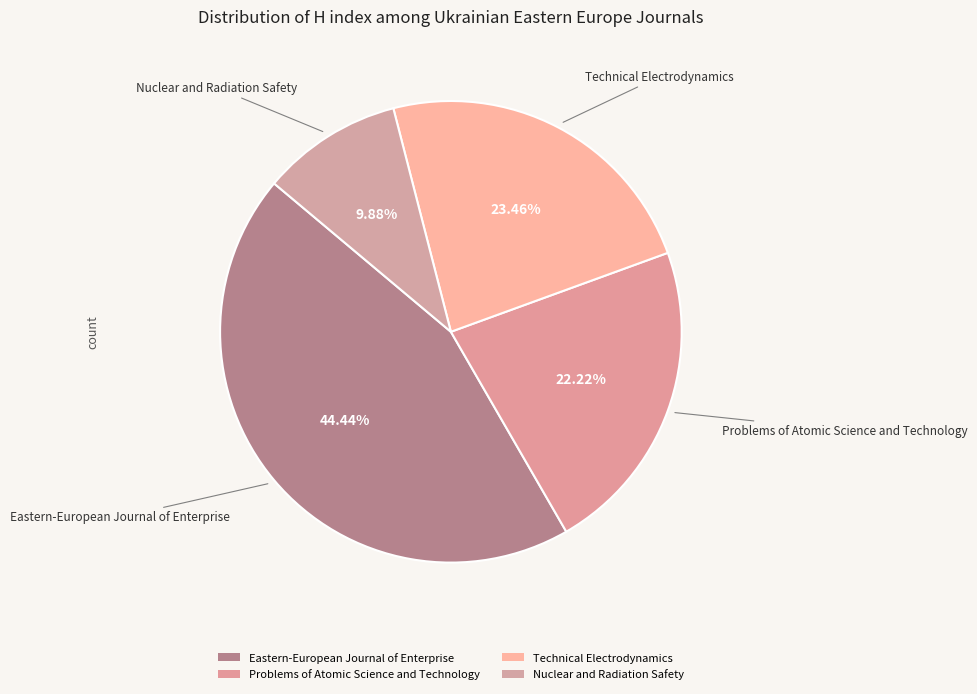

The Nuclear and Radiation Safety slice represents 1% of the pie. True or false?

False